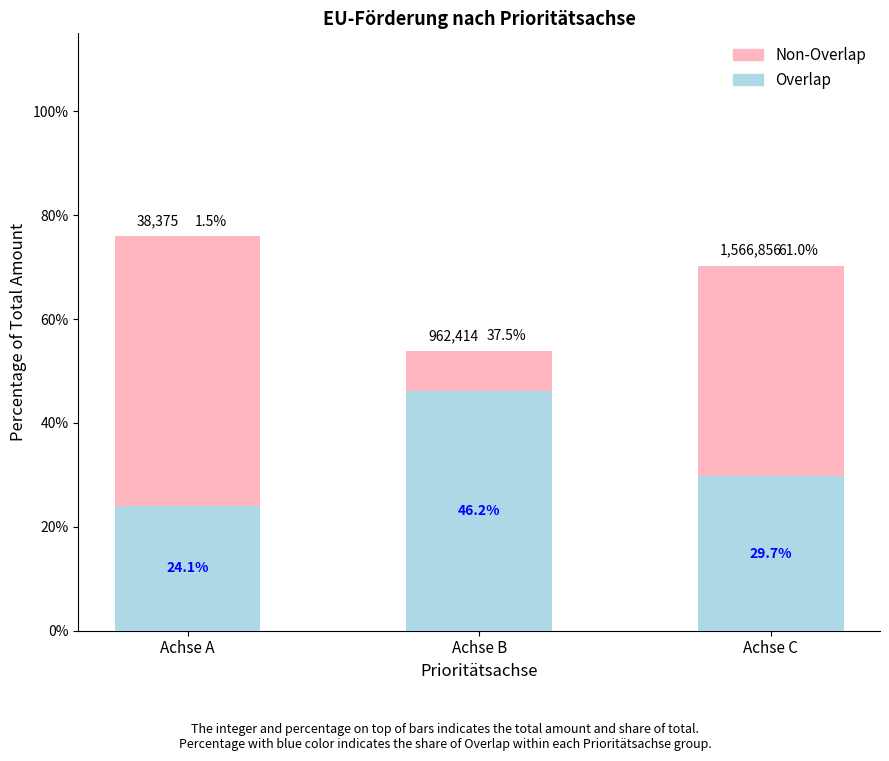

What is the smallest value displayed?

24.1